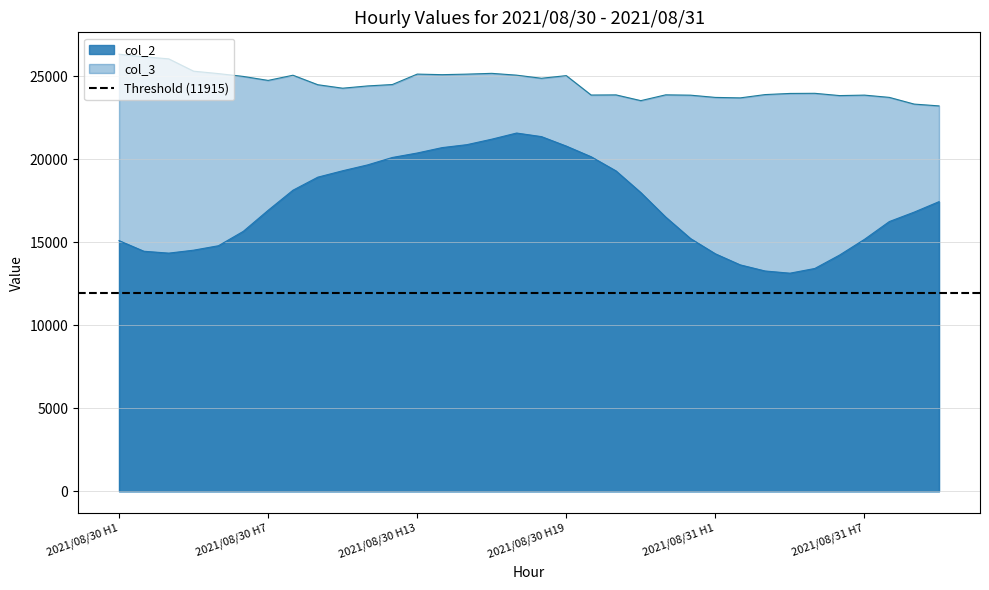

True or false: col_2 and col_3 cross at least once.

False